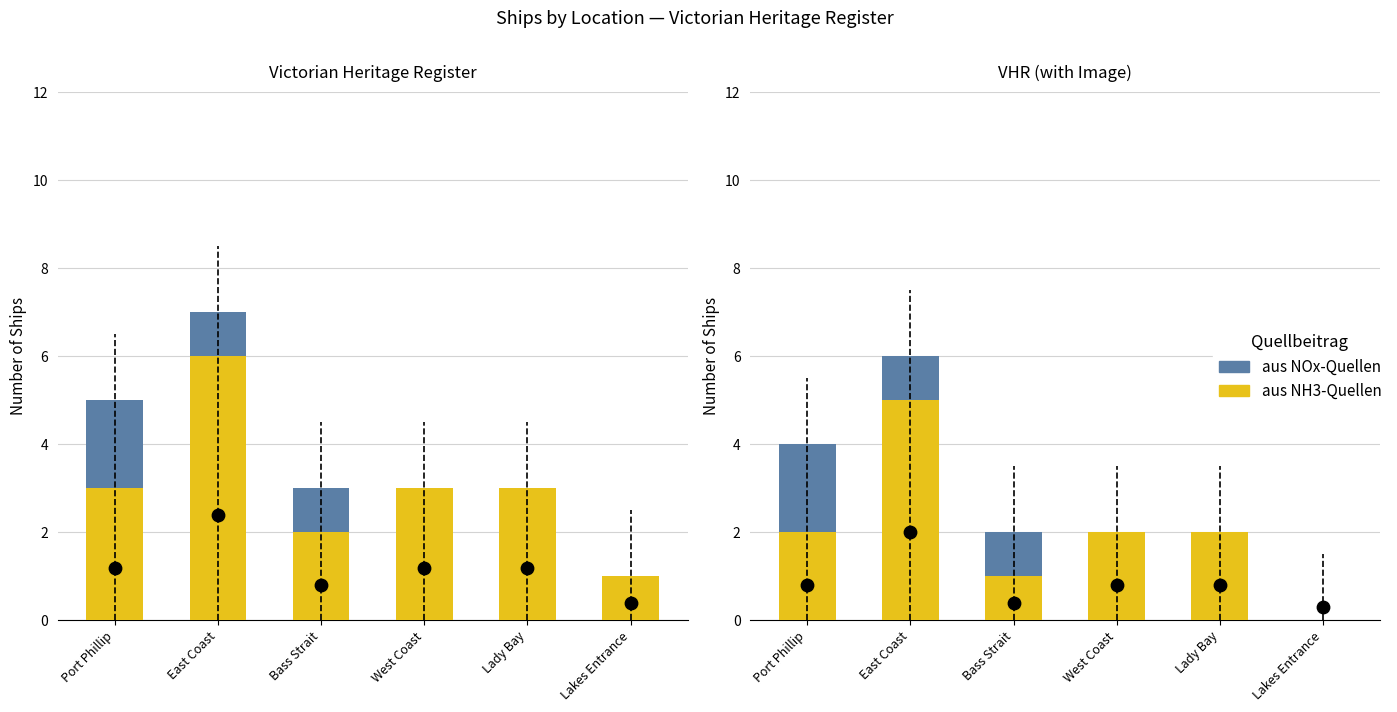

At how many categories does at least one series exceed 3?

1